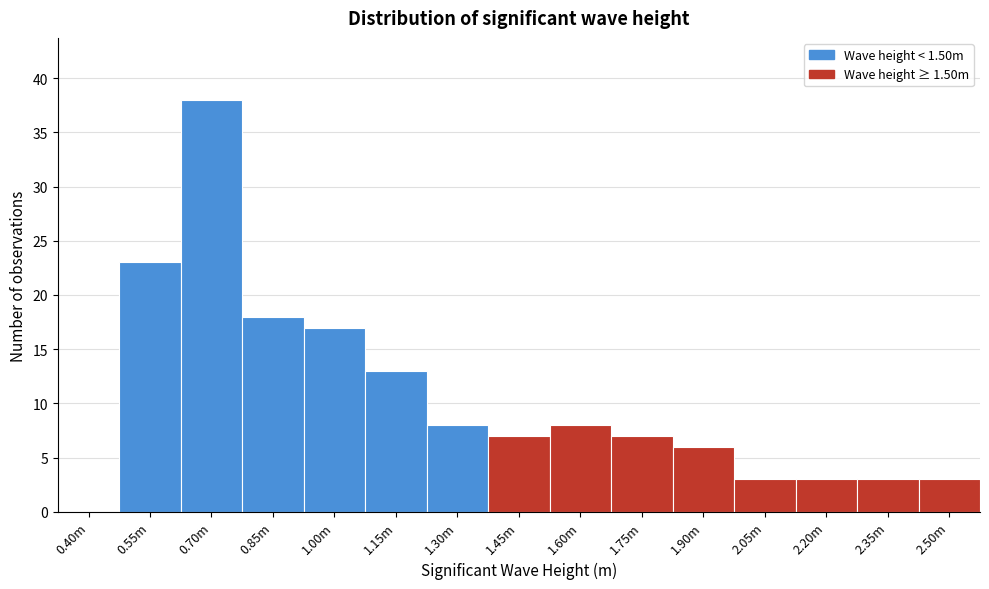

Reading left to right, transcribe all the data shown in this chart.

0.40m=0	0.55m=23	0.70m=38	0.85m=18	1.00m=17	1.15m=13	1.30m=8	1.45m=7	1.60m=8	1.75m=7	1.90m=6	2.05m=3	2.20m=3	2.35m=3	2.50m=3